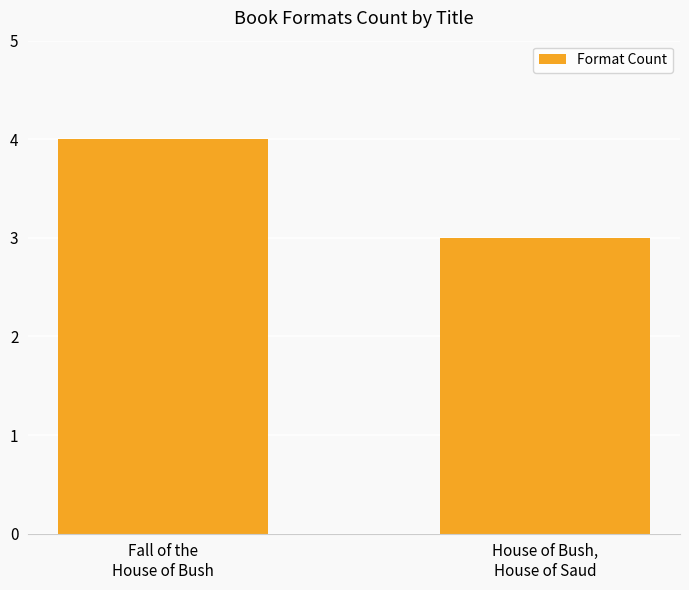

What is the sum of all values?

7